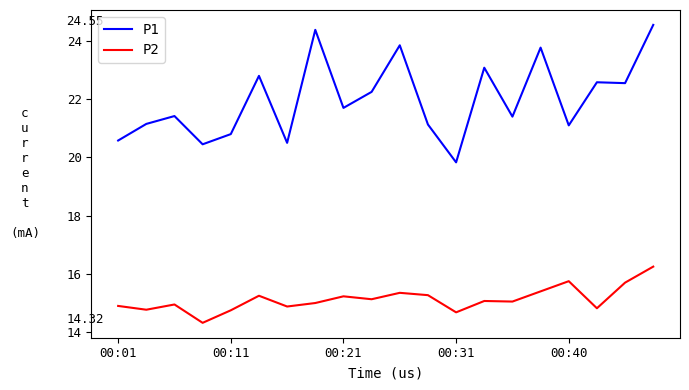

Rank the series by their maximum value, from highest to lowest.

P1, P2